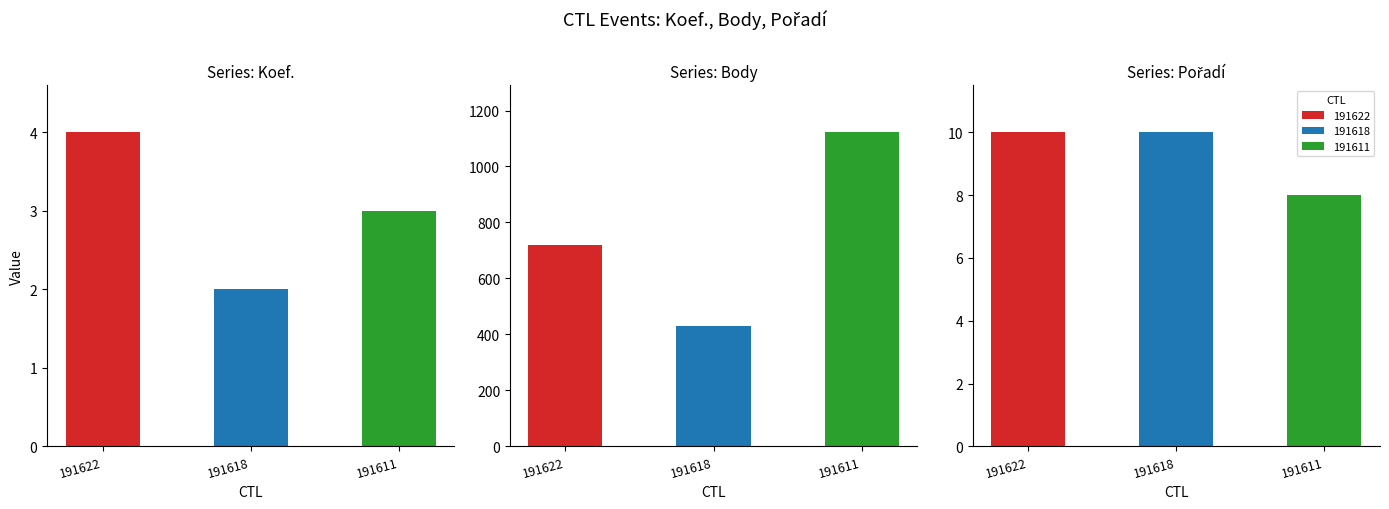

Reading left to right, list all the values displayed in this chart.

Koef.: 4	2	3
Body: 721	430	1122
Pořadí: 10	10	8